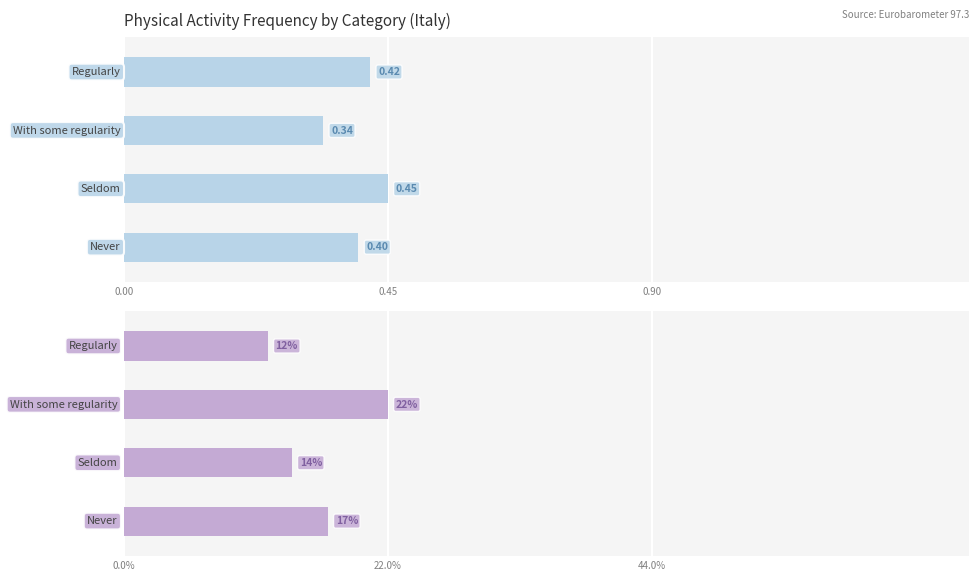

What is the value of the 1-3 days bar at the 4th from the left?

0.4